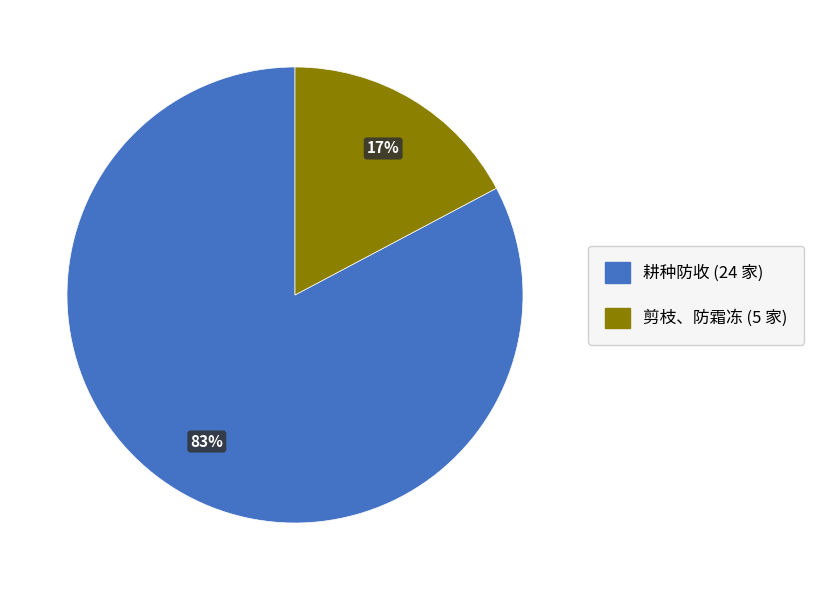

What percentage is the 耕种防收 slice, to the nearest percent?

83%